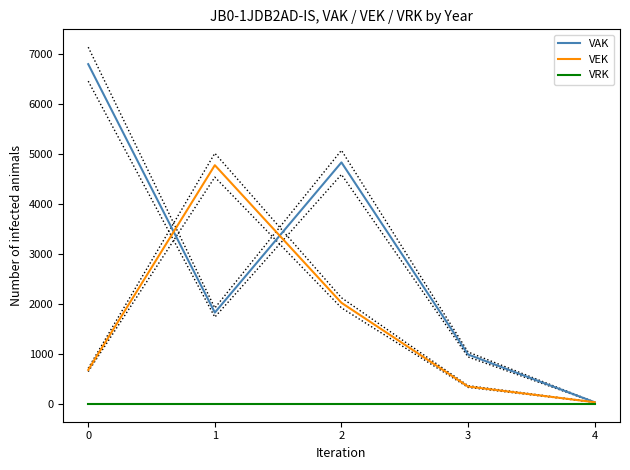

In VEK, how many points are higher than both neighbors (excluding endpoints)?

1